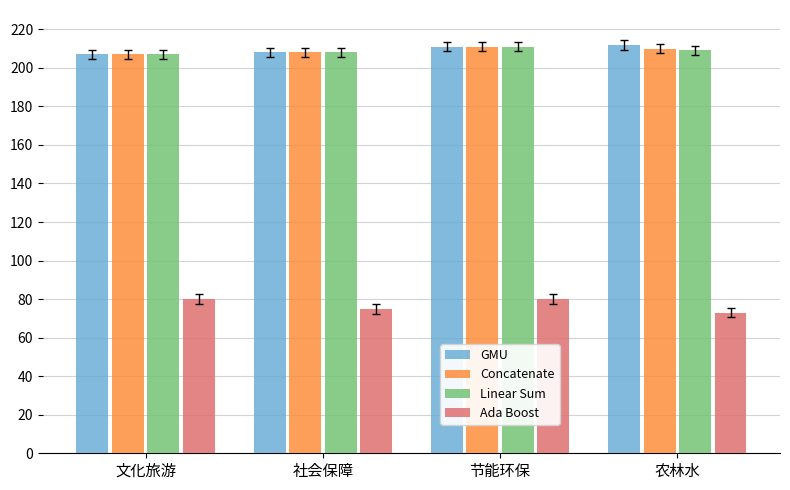

What value does the Ada Boost series have at 节能环保?

80